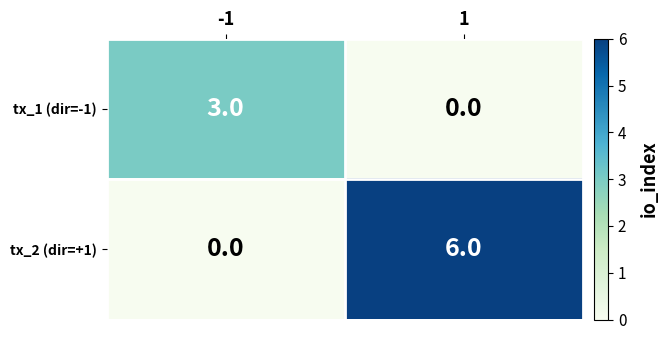

At 1, list the series in order from largest to smallest.

tx_2 (dir=+1), tx_1 (dir=-1)